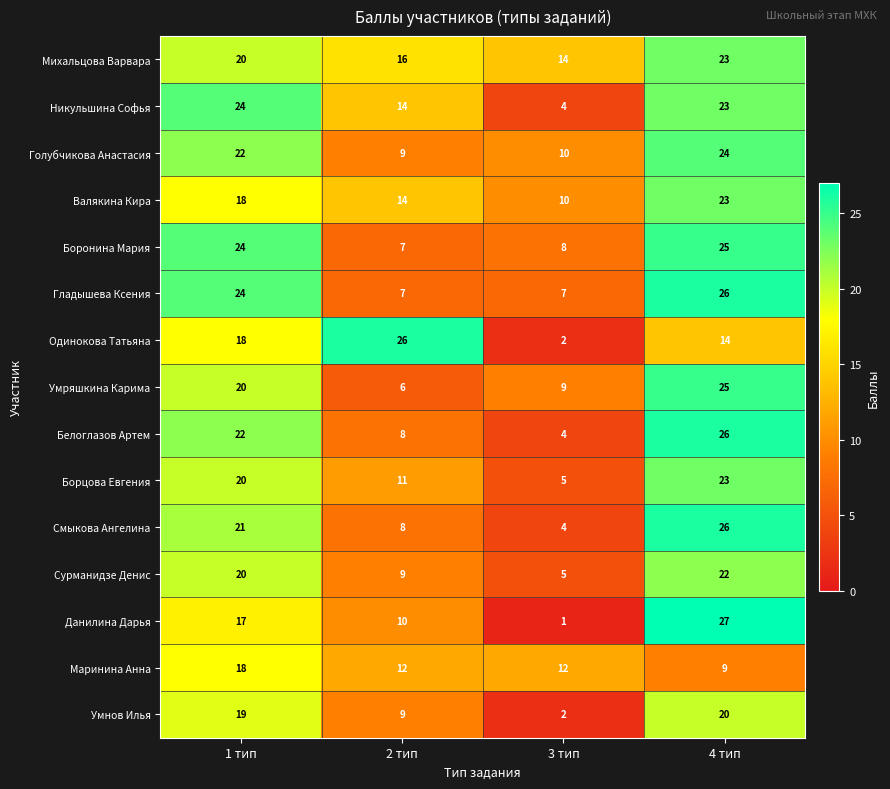

What value does the Белоглазов Артем series have at 4 тип?

26